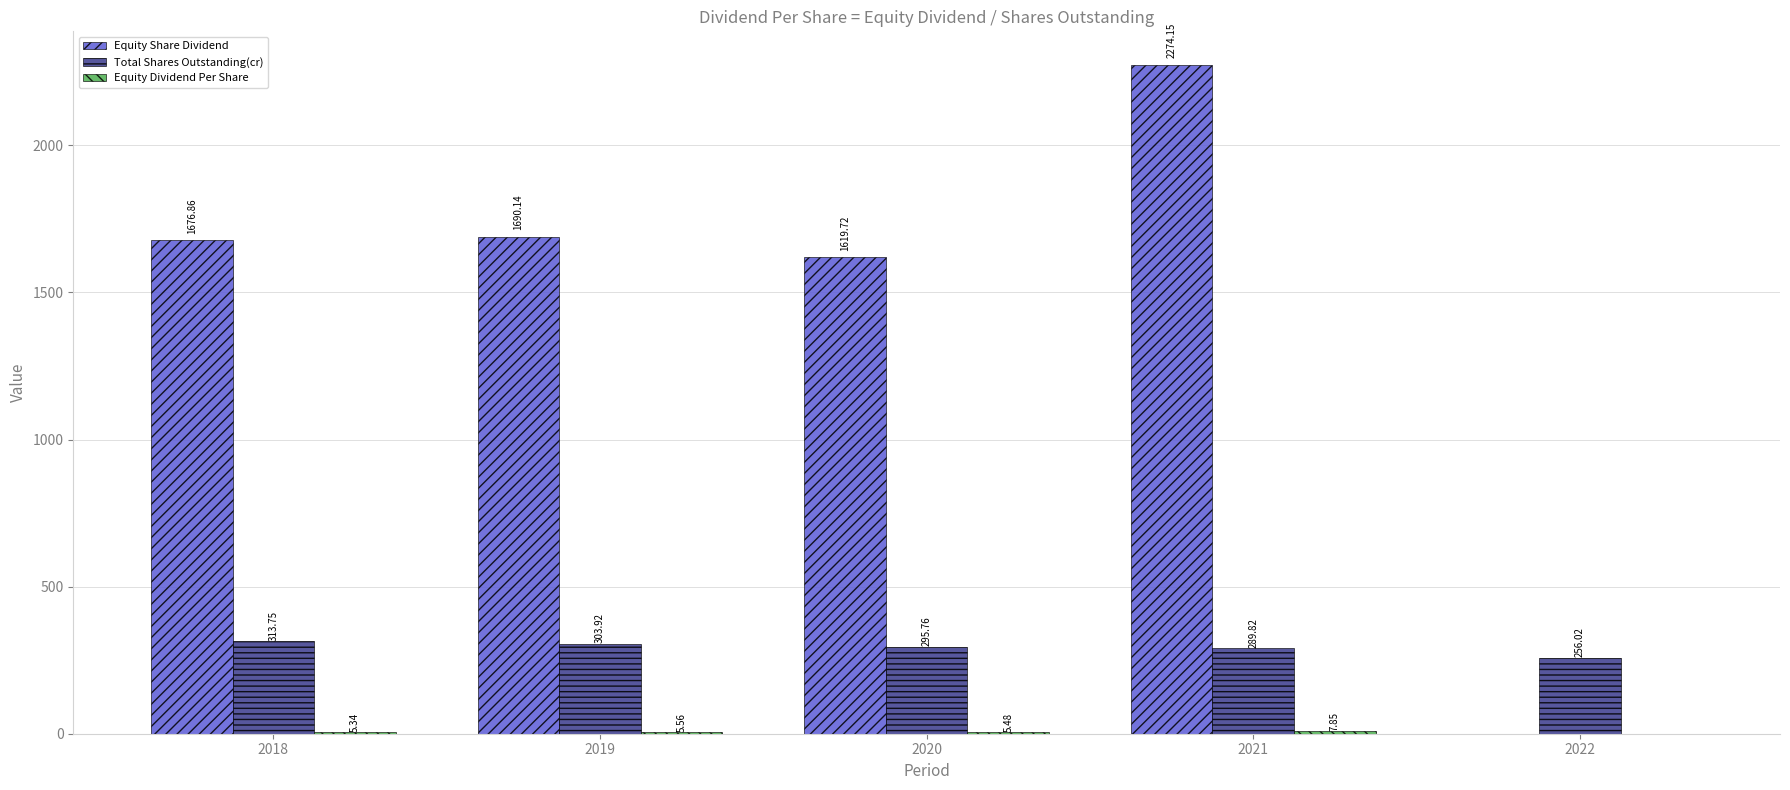

Which series has the largest total across all categories?

Equity Share Dividend